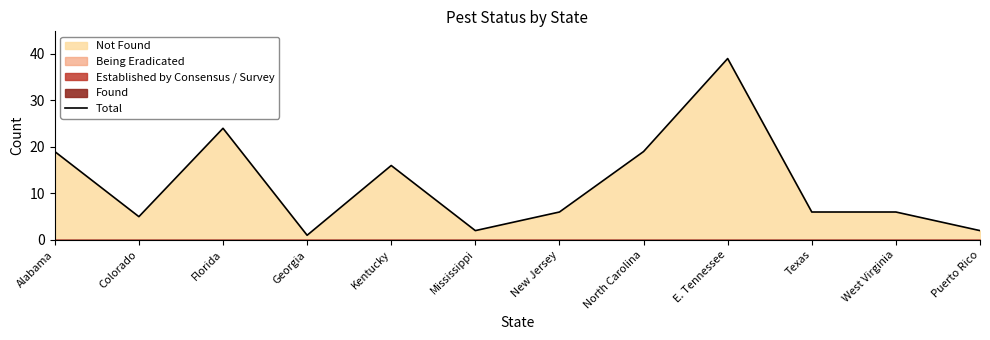

Reading left to right, list all the values displayed in this chart.

Alabama=19	Colorado=5	Florida=24	Georgia=1	Kentucky=16	Mississippi=2	New Jersey=6	North Carolina=19	E. Tennessee=39	Texas=6	West Virginia=6	Puerto Rico=2